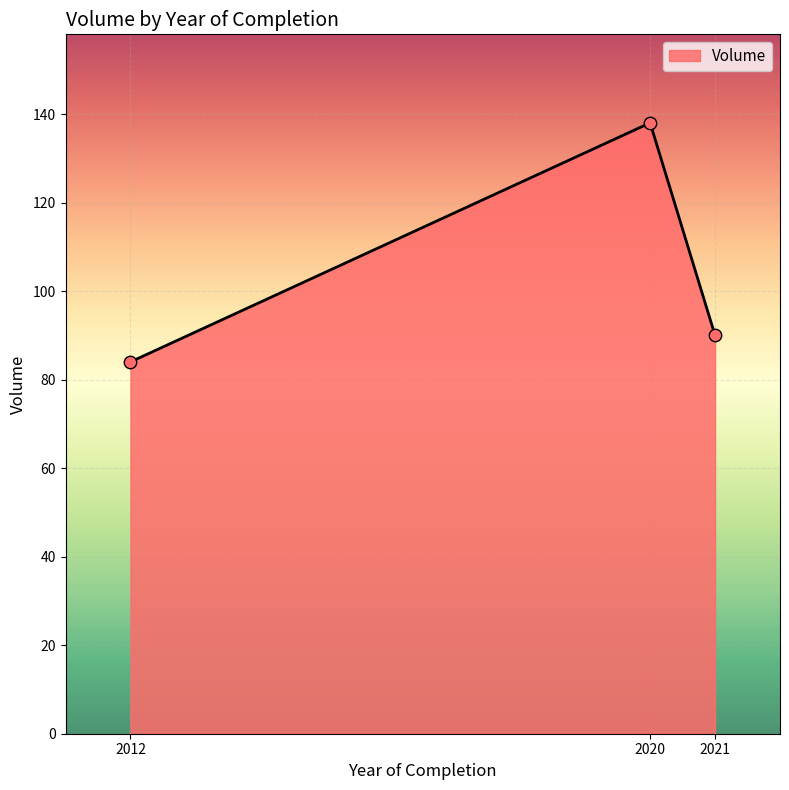

Approximately how many times larger is the value at 2020 compared to 2021?

1.5